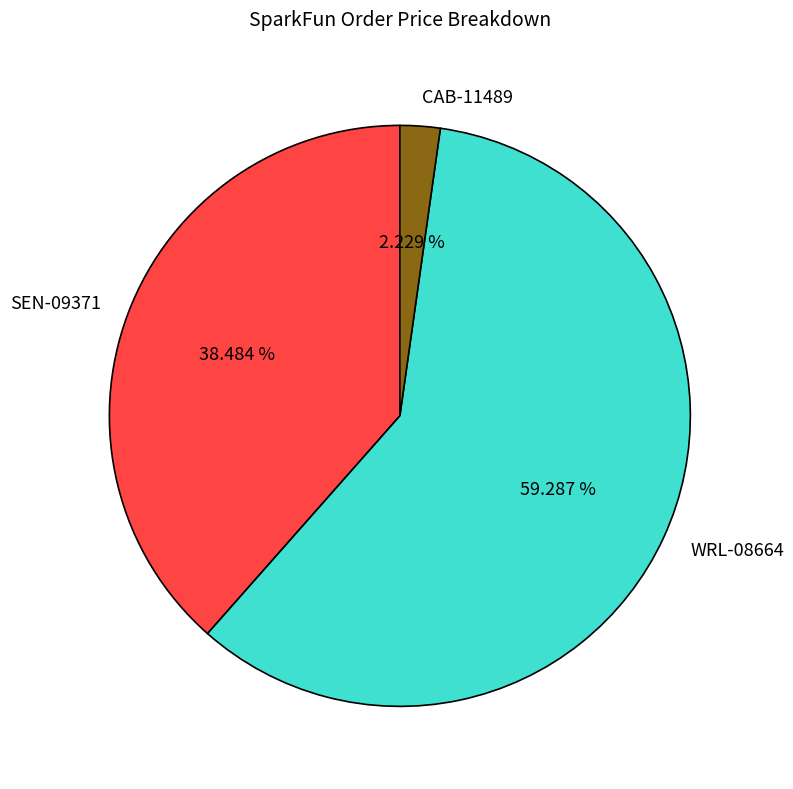

To the nearest percent, what percentage of the pie is CAB-11489?

2%